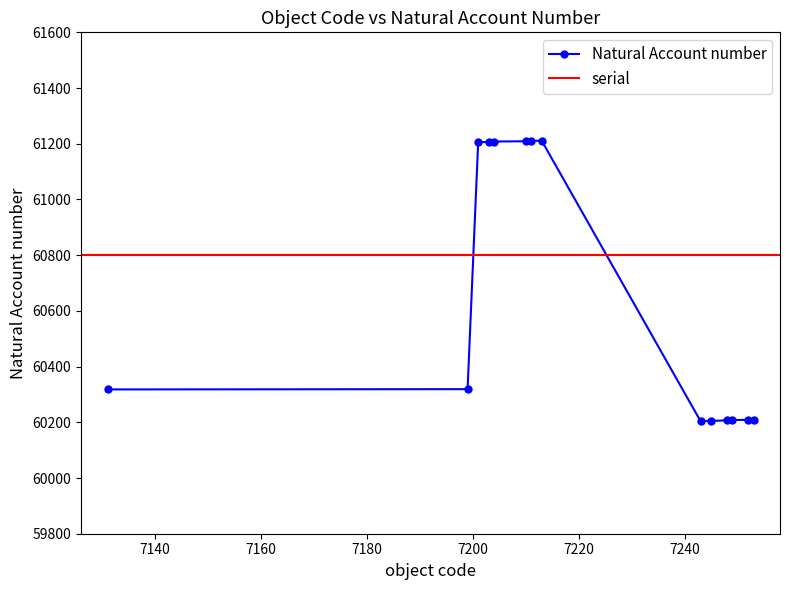

List the labels in order of value, smallest first.

7243, 7245, 7248, 7249, 7252, 7253, 7131, 7199, 7201, 7203, 7204, 7210, 7211, 7213